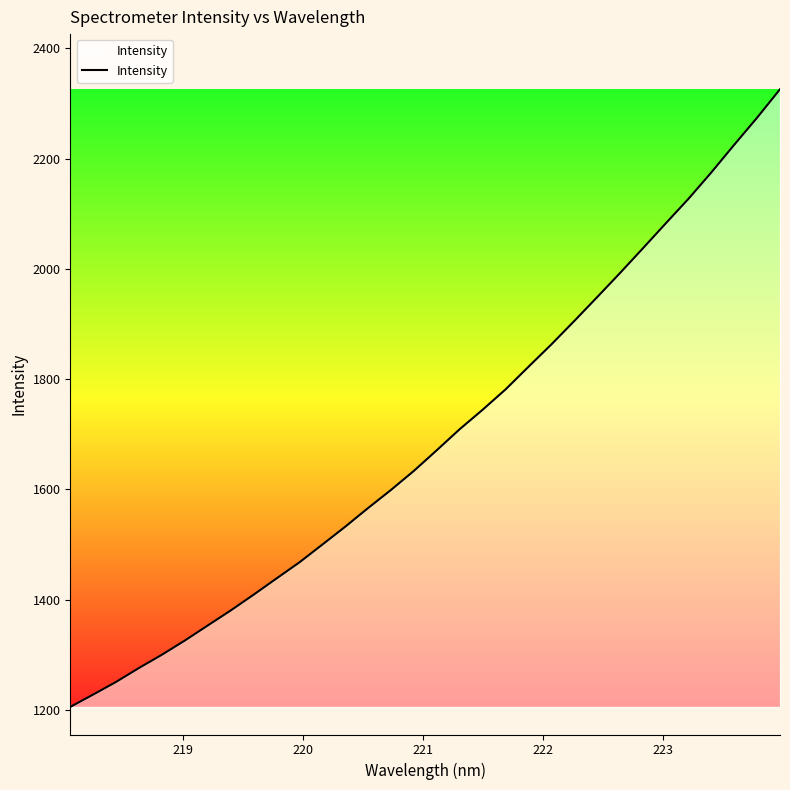

What is the smallest value displayed?

1205.4